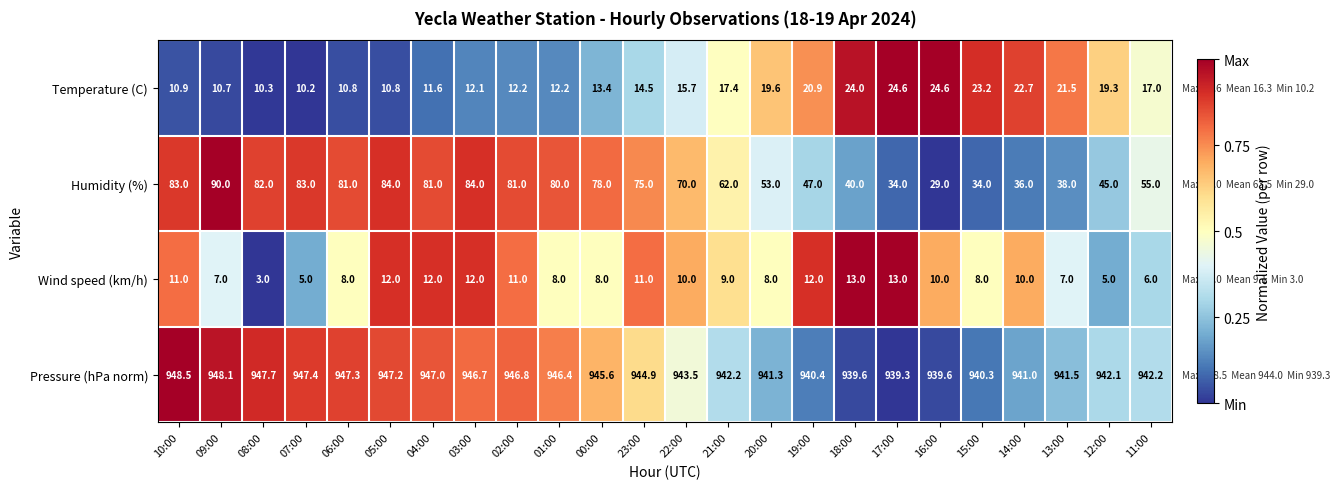

At how many categories does at least one series exceed 68?

24